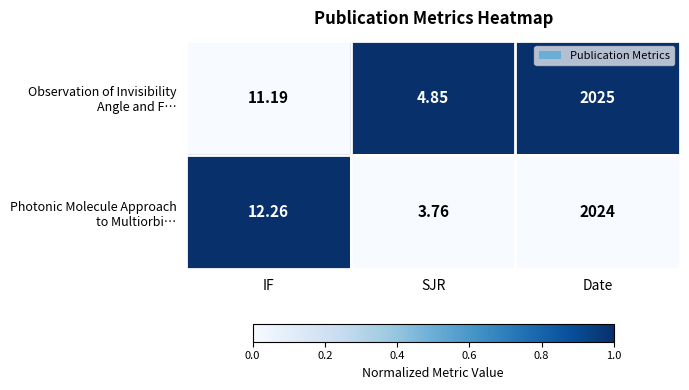

Which label corresponds to the largest value in the chart?

Date